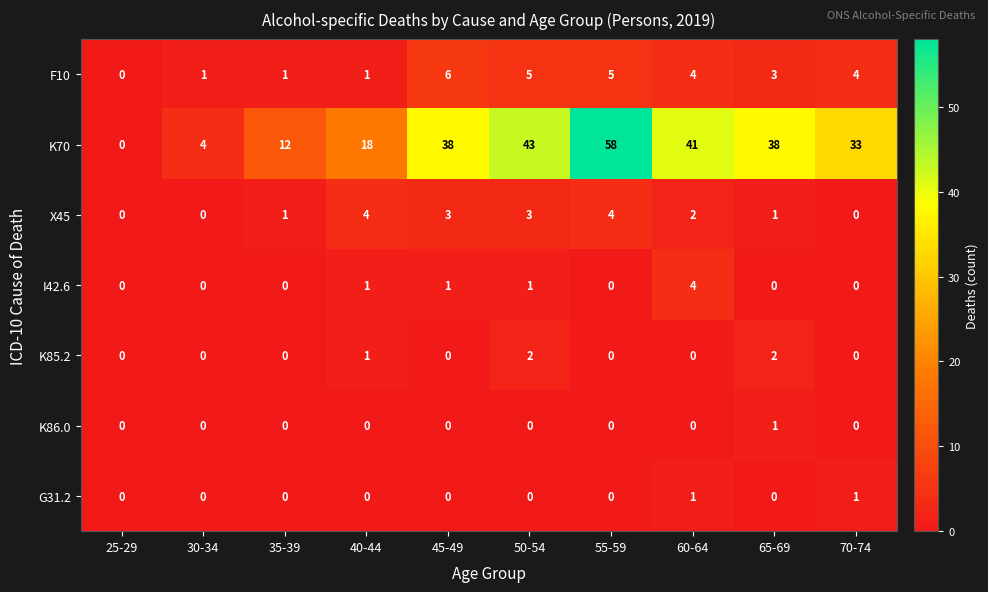

What is the highest value of the X45 series?

4